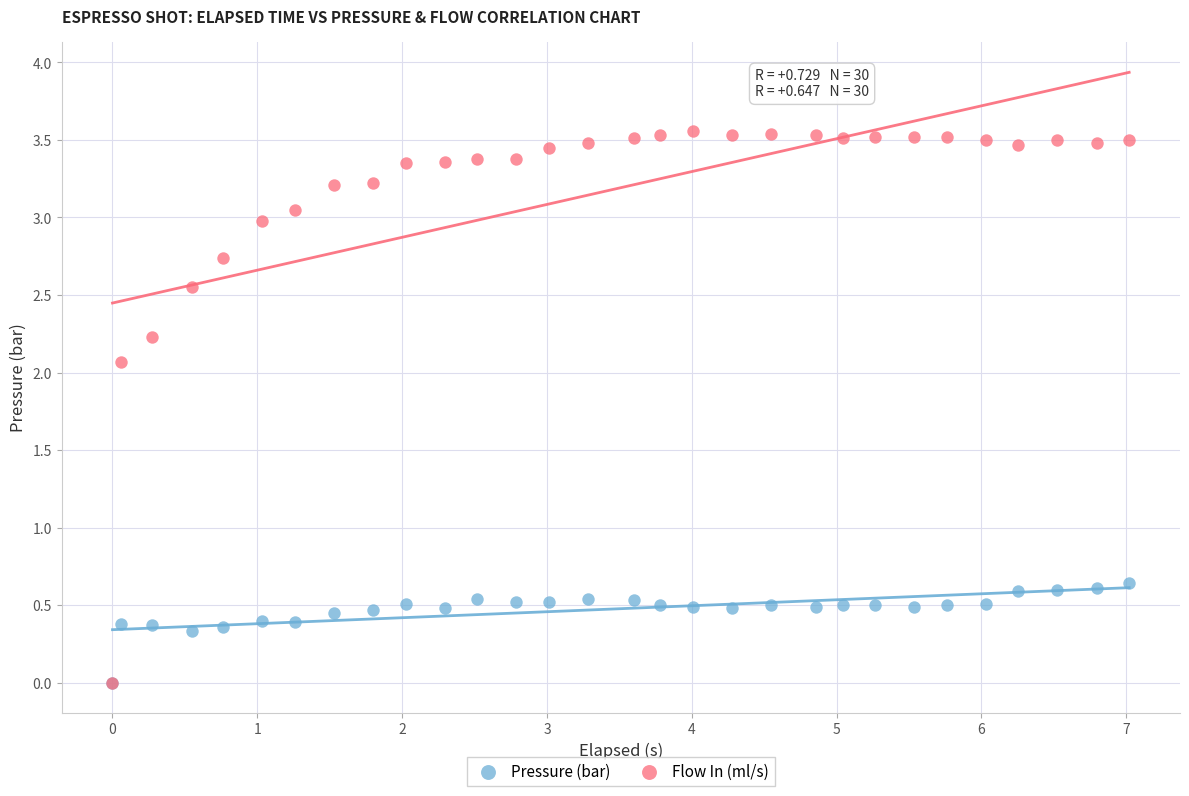

Which series has the widest spread of Y values?

Flow In (ml/s)